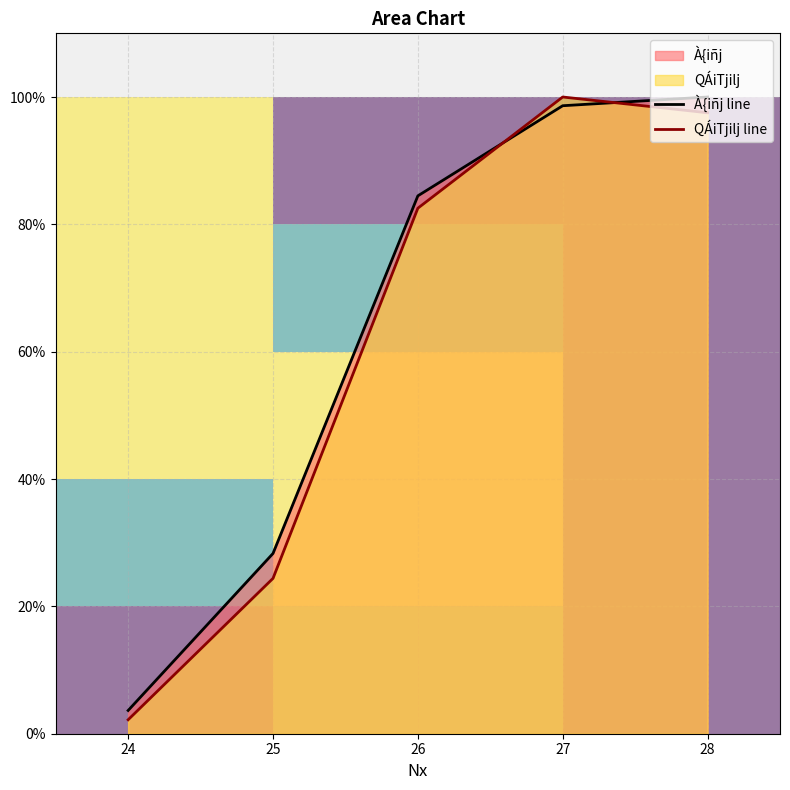

What is the value of the QÁiTjilj point at the 5th from the left?

97.5